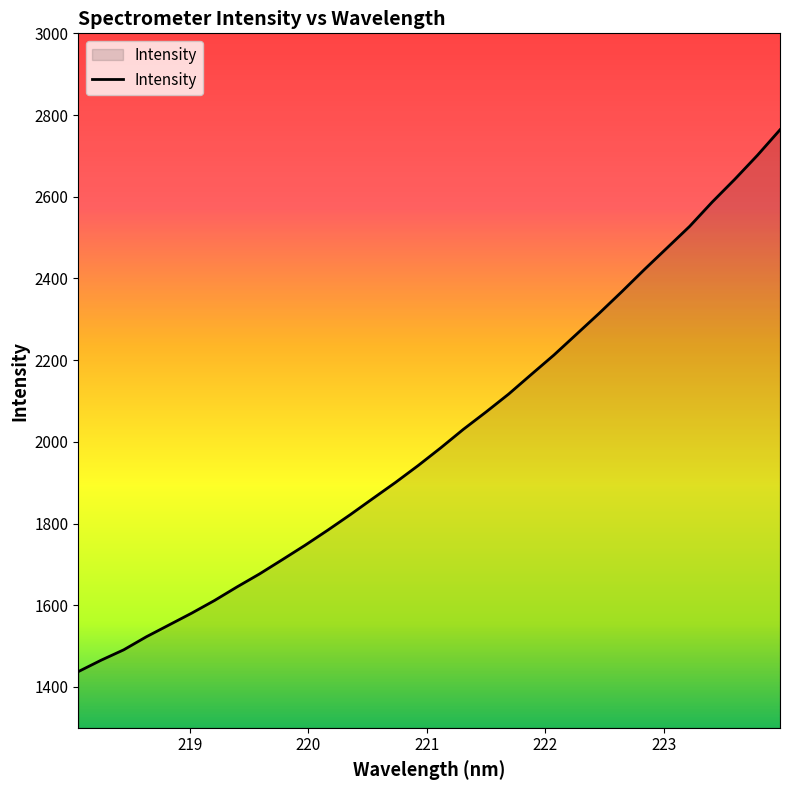

What is the smallest value displayed?

1437.6